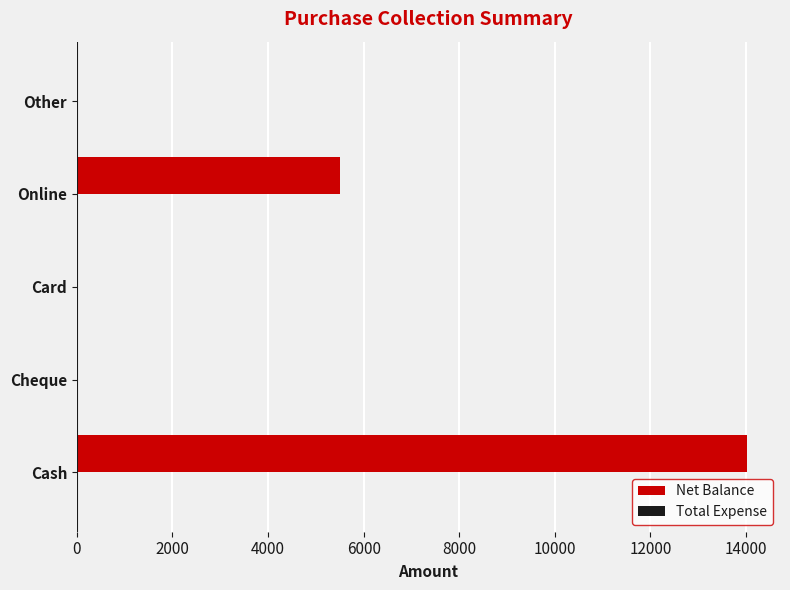

Are the bars grouped side by side (vs. stacked)?

No